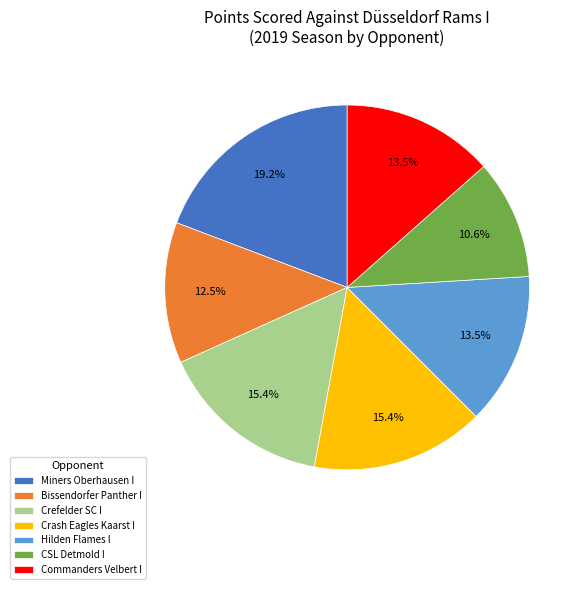

To the nearest percent, what is the difference between the Hilden Flames I and Miners Oberhausen I slice percentages?

6%